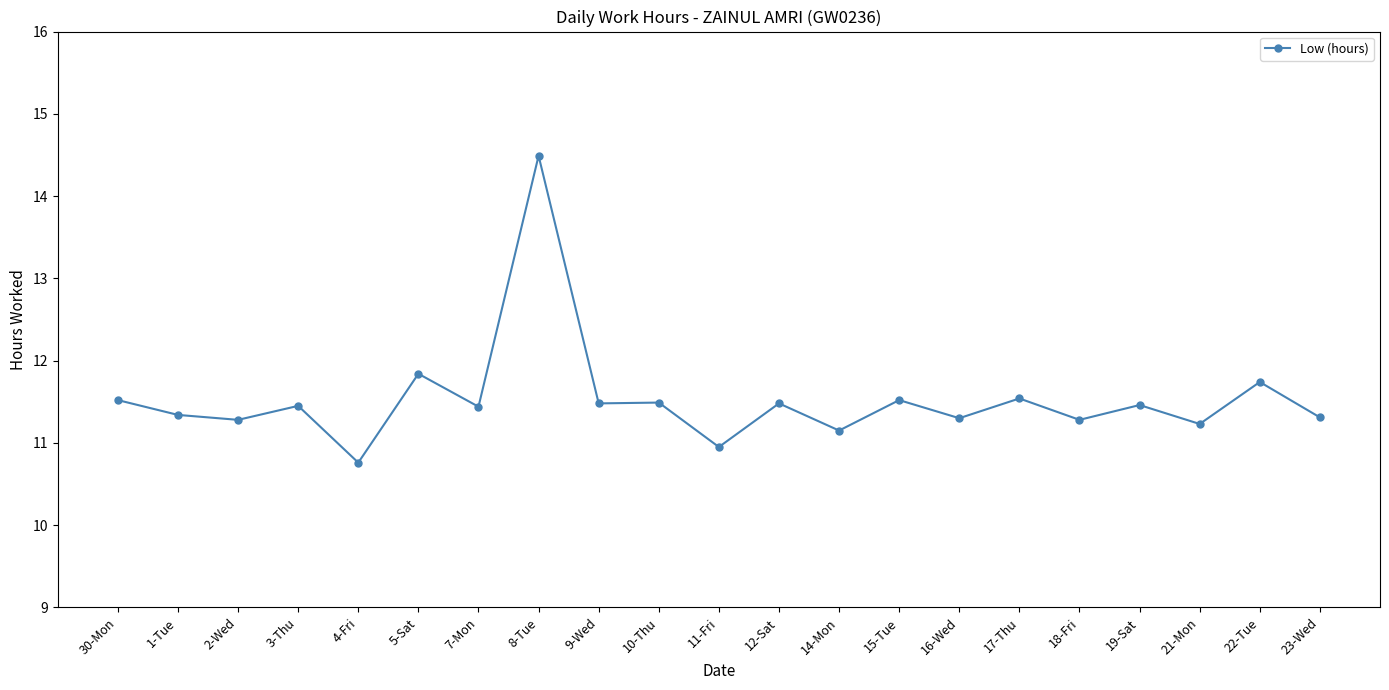

True or false: the data has more than 2 interior local peaks.

True